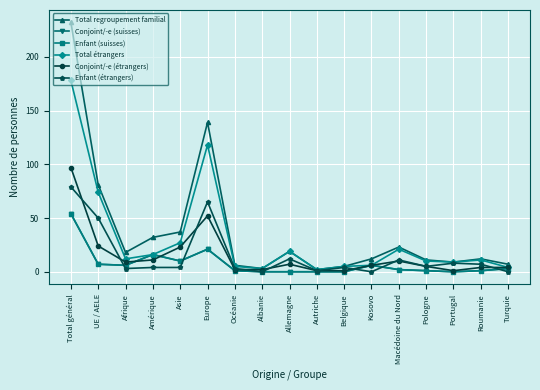

What position from the left is Asie?

5